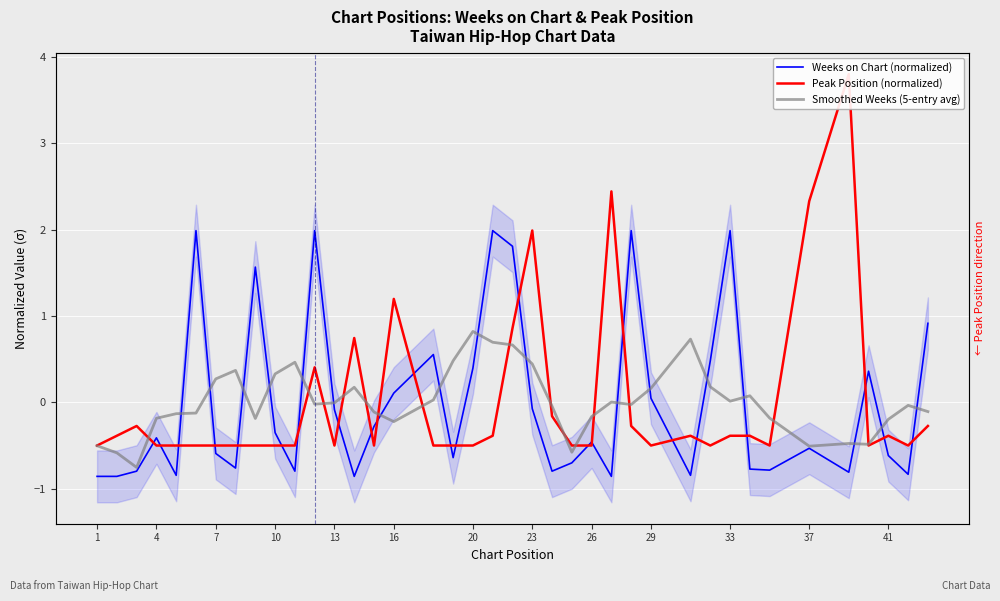

True or false: Smoothed Weeks (5-entry avg) has more than 0 interior local peaks.

True